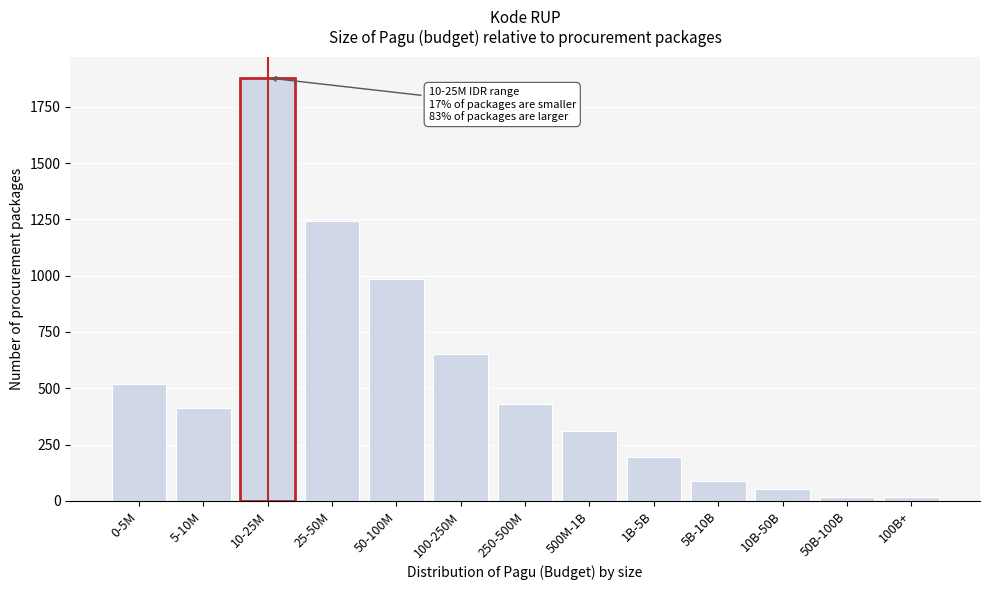

Reading left to right, extract all data points from this chart.

0-5M=520	5-10M=414	10-25M=1878	25-50M=1243	50-100M=987	100-250M=652	250-500M=432	500M-1B=309	1B-5B=194	5B-10B=88	10B-50B=53	50B-100B=18	100B+=18